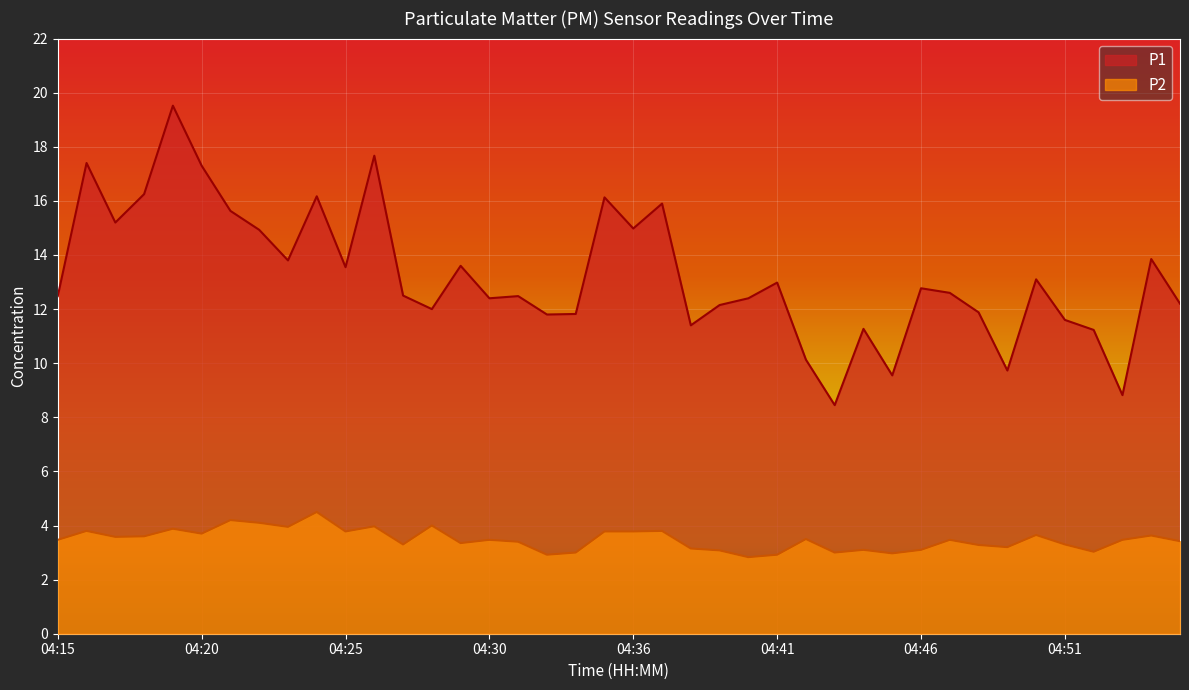

What is the value of the P1 point at the 15th from the left?

13.6